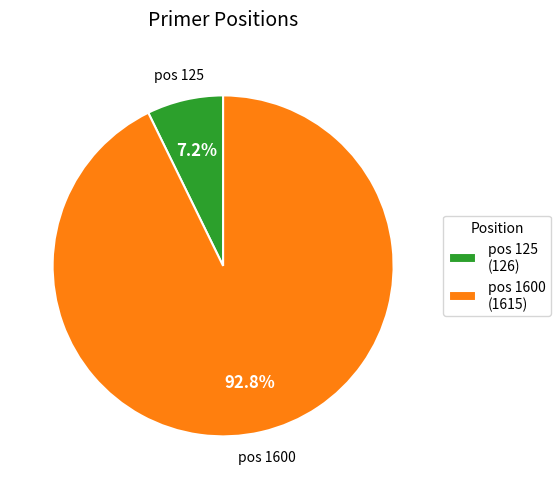

What percentage is NOT represented by pos 125?

92.8%